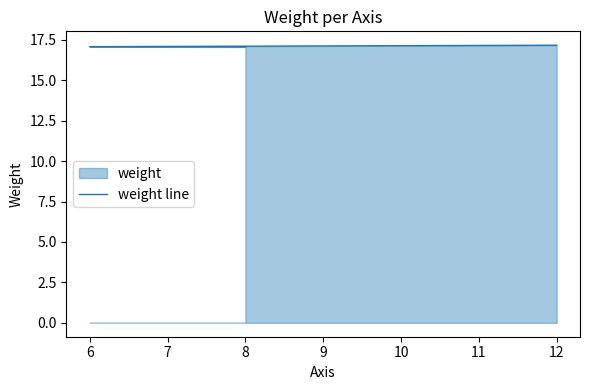

What is the difference between the maximum and minimum values?

0.1